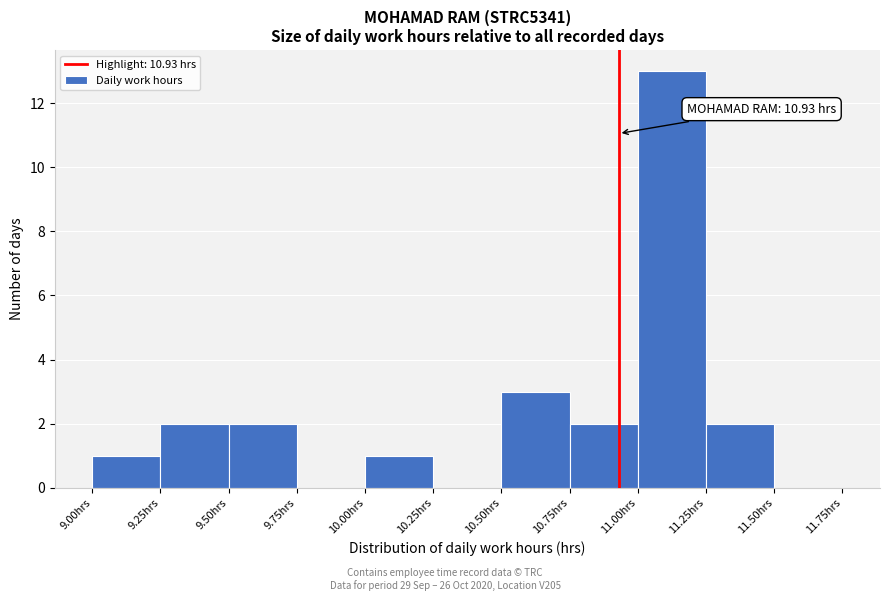

Over which range of the x-axis is the bar tallest?

11.00 to 11.25